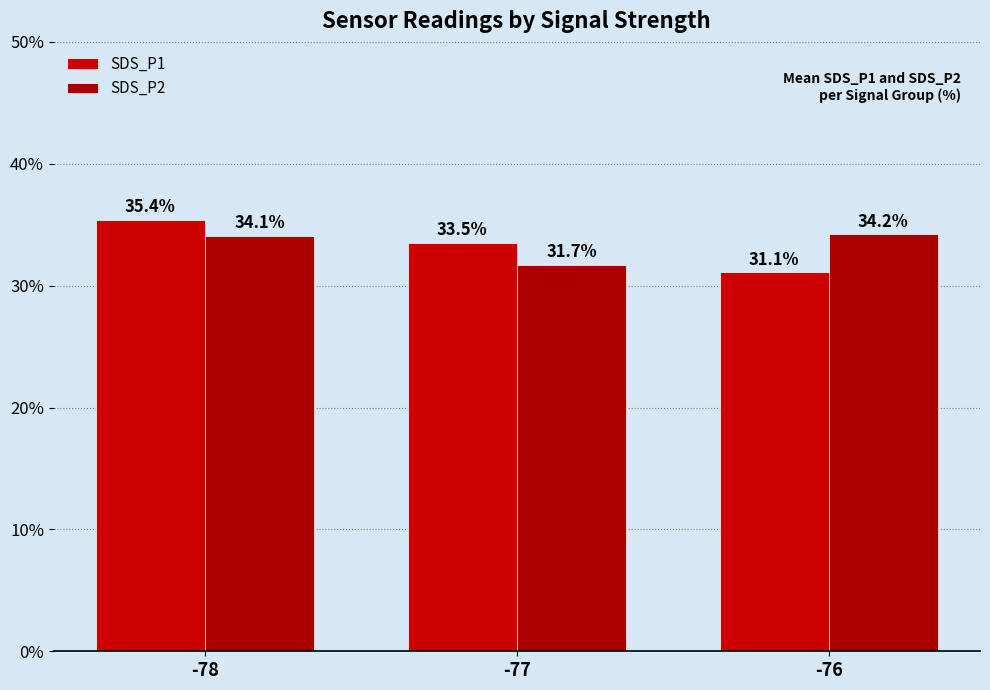

Rank the categories by SDS_P1 value from highest to lowest.

-78, -77, -76